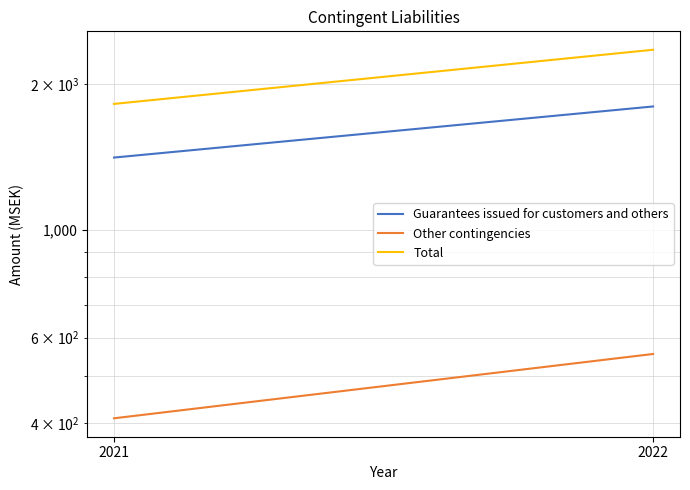

What is the total value across all series at 2021?

3638